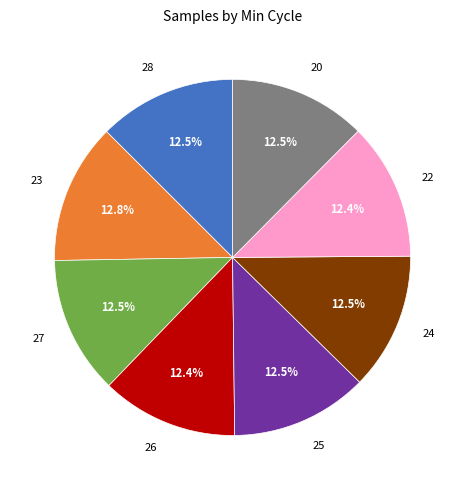

What is the ratio of the value at 24 to the value at 26?

1.0